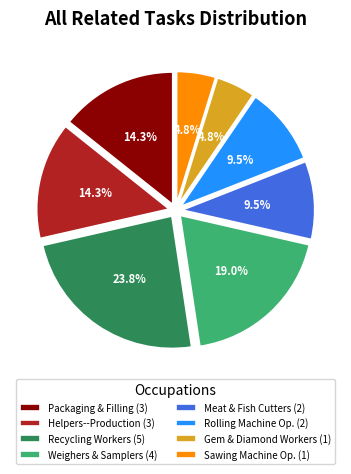

Between Gem & Diamond Workers (1) and Helpers--Production (3), which is larger?

Helpers--Production (3)